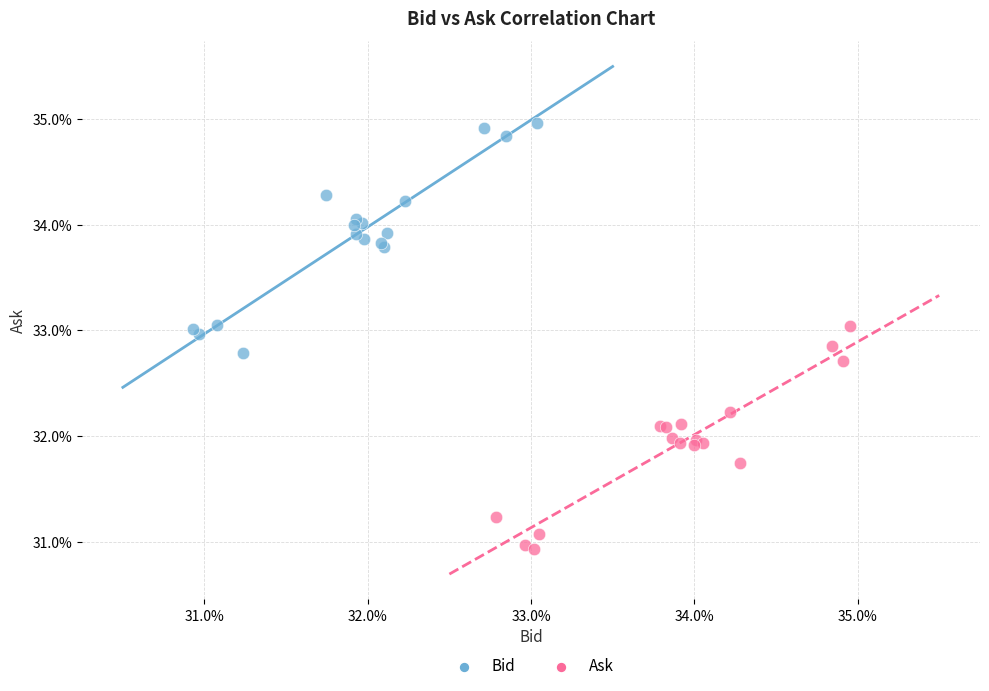

What are all the series names shown in the legend?

Bid, Ask